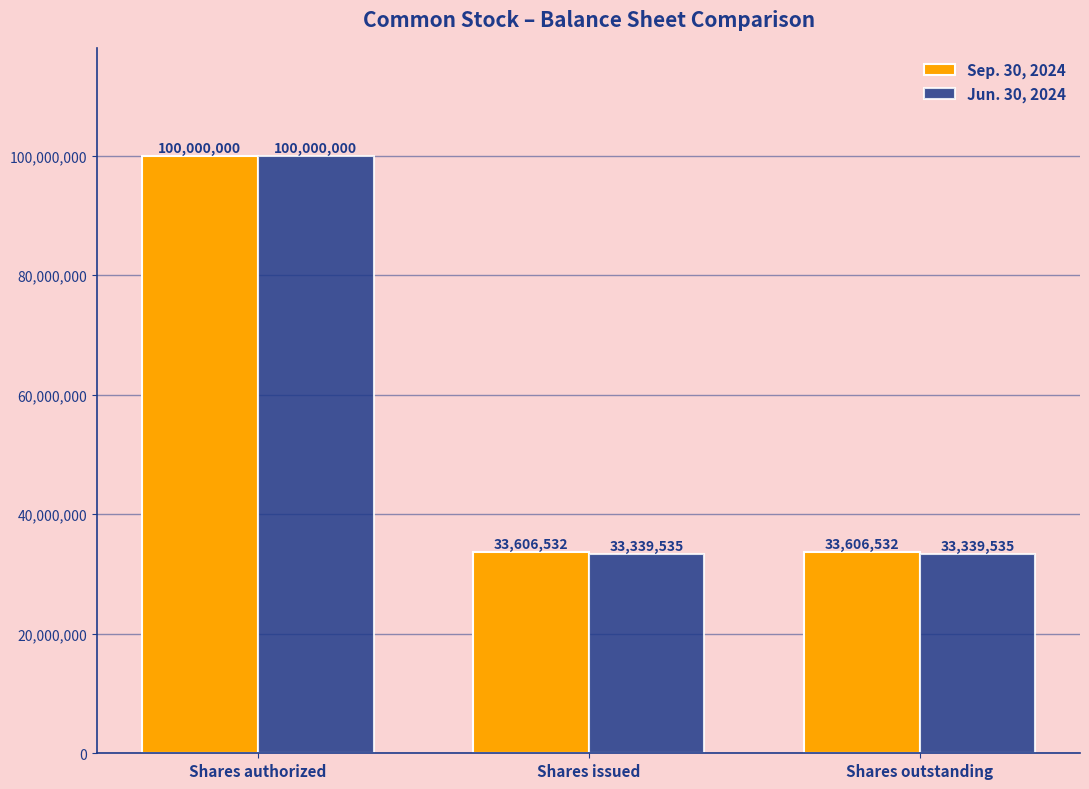

Rank the series by their average value, from lowest to highest.

Jun. 30, 2024, Sep. 30, 2024